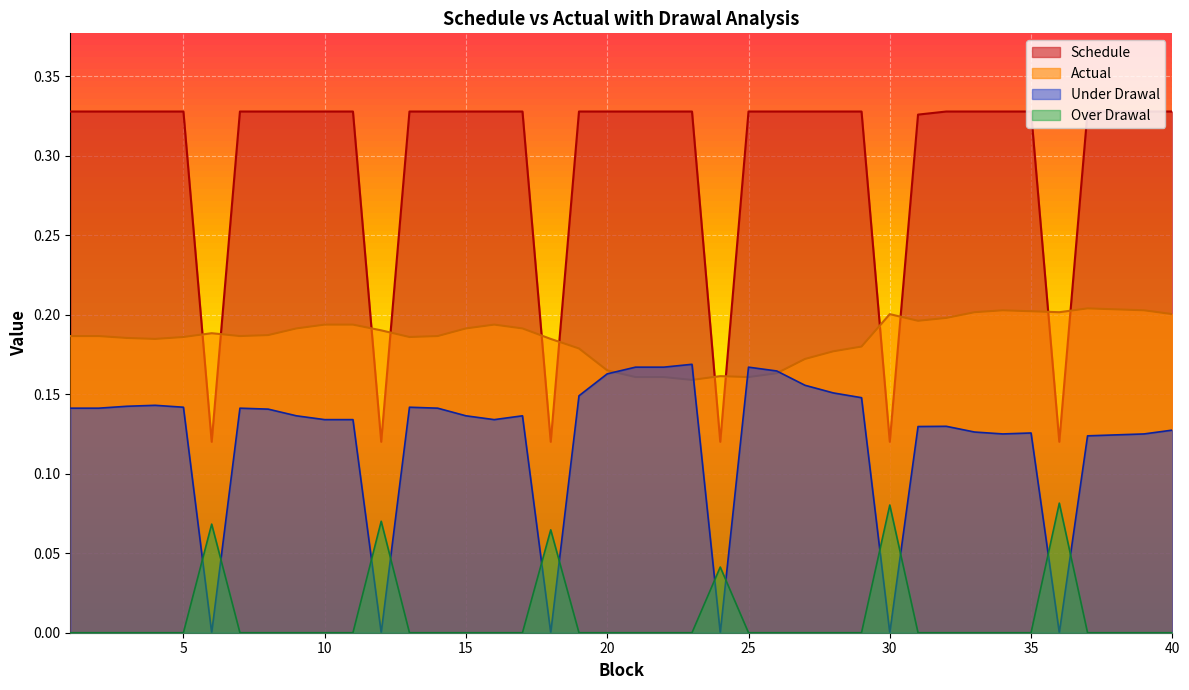

What is the total value across all series at 14?

0.7